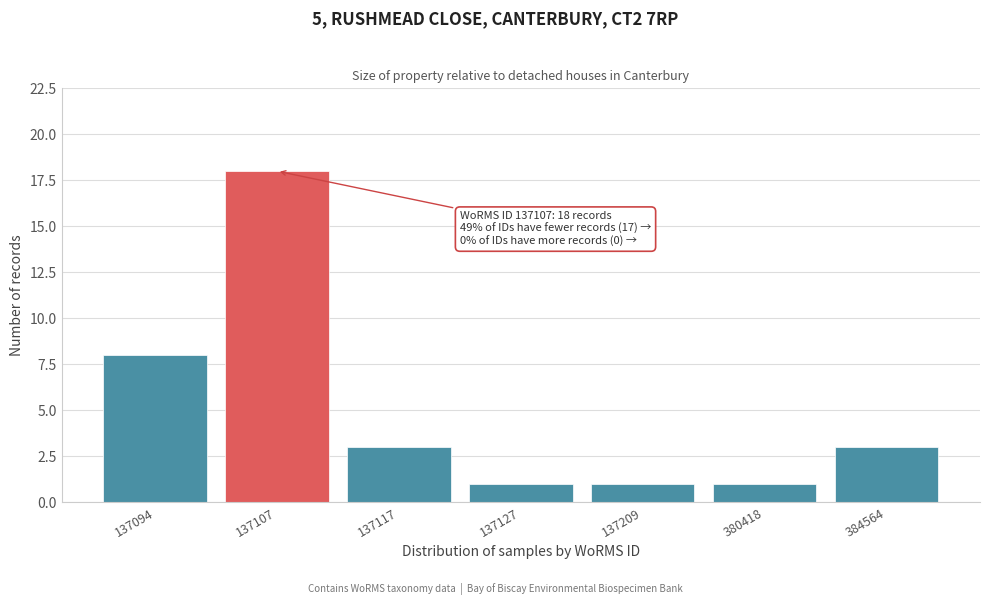

Reading left to right, transcribe all the data shown in this chart.

8	18	3	1	1	1	3